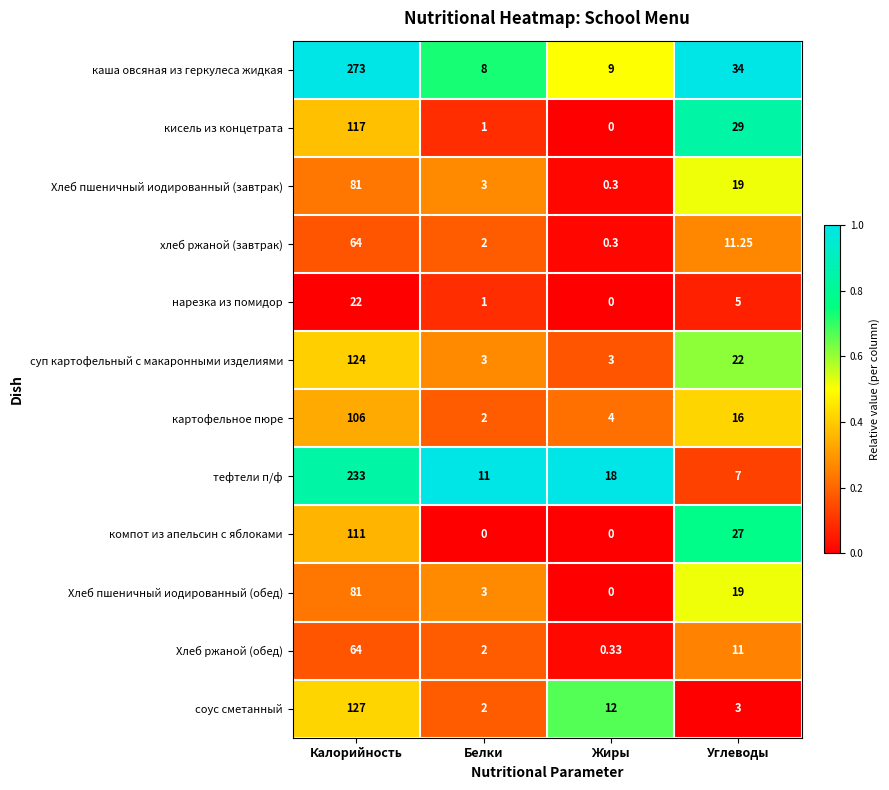

Which category has the highest value in the суп картофельный с макаронными изделиями series?

Калорийность